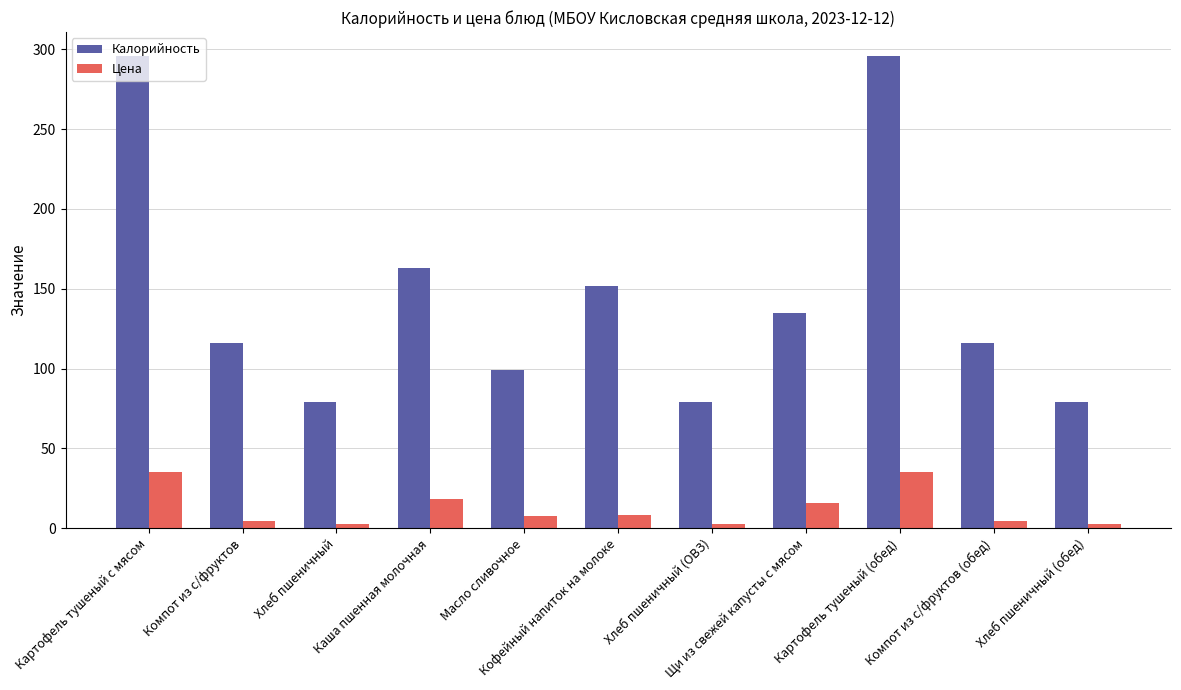

What is the value of the Калорийность bar at the 4th from the left?

163.0